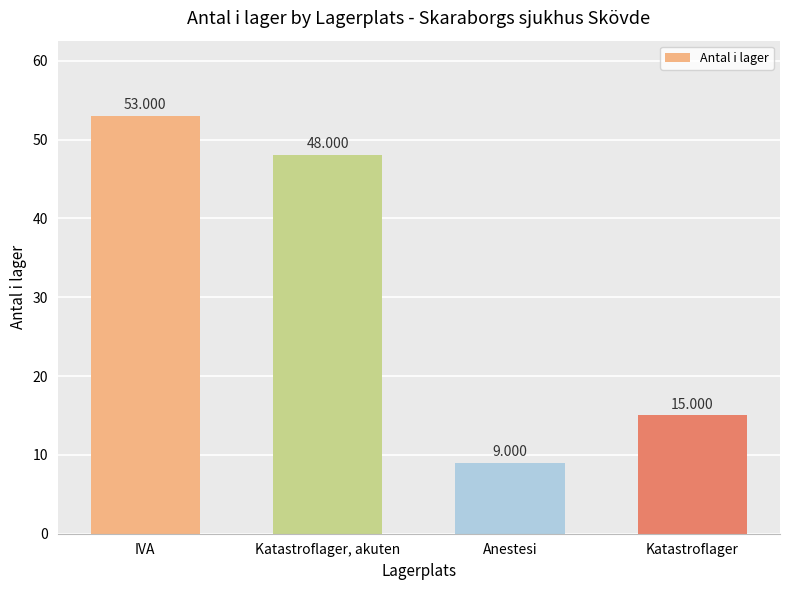

What is the value of the 2nd bar from the left?

48